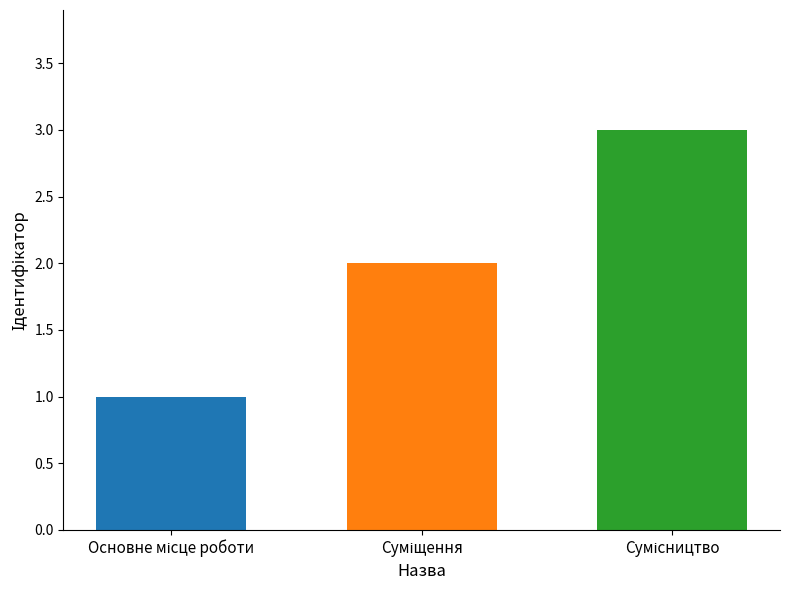

Are the bars grouped side by side (vs. stacked)?

No